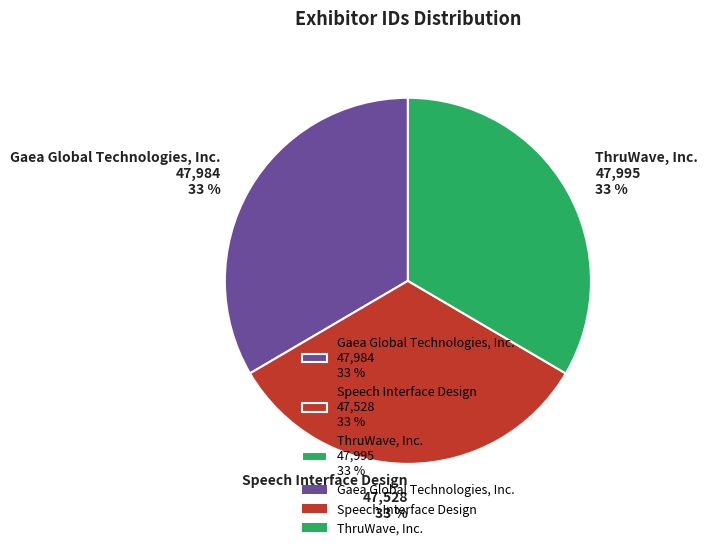

Do ThruWave, Inc. 47,995 33 % and Gaea Global Technologies, Inc. 47,984 33 % together represent more than half of the pie?

Yes